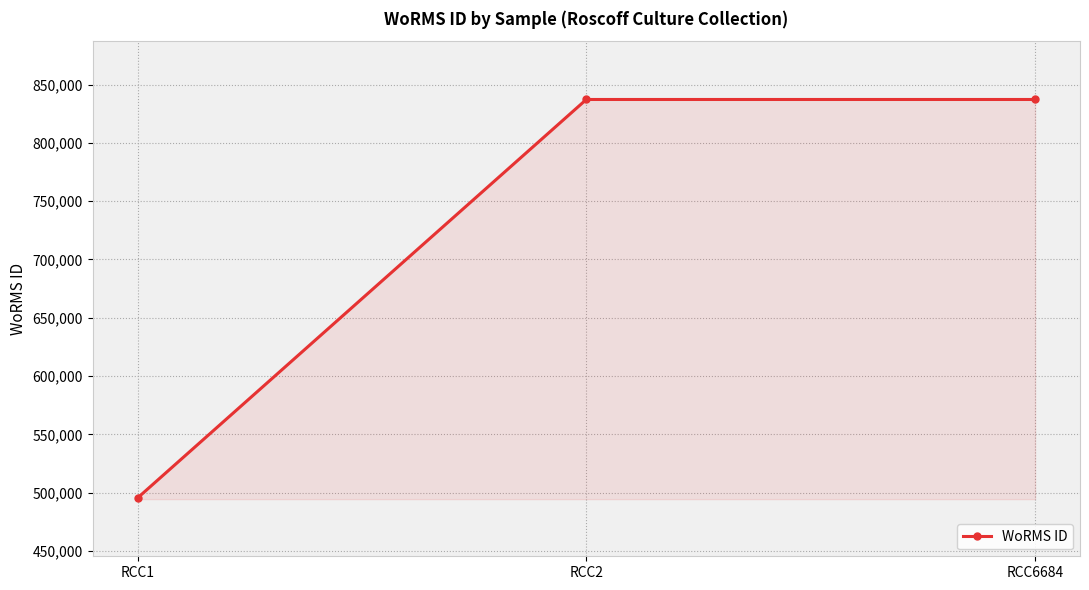

What is the sum of the values at RCC2 and RCC6684?

1674402